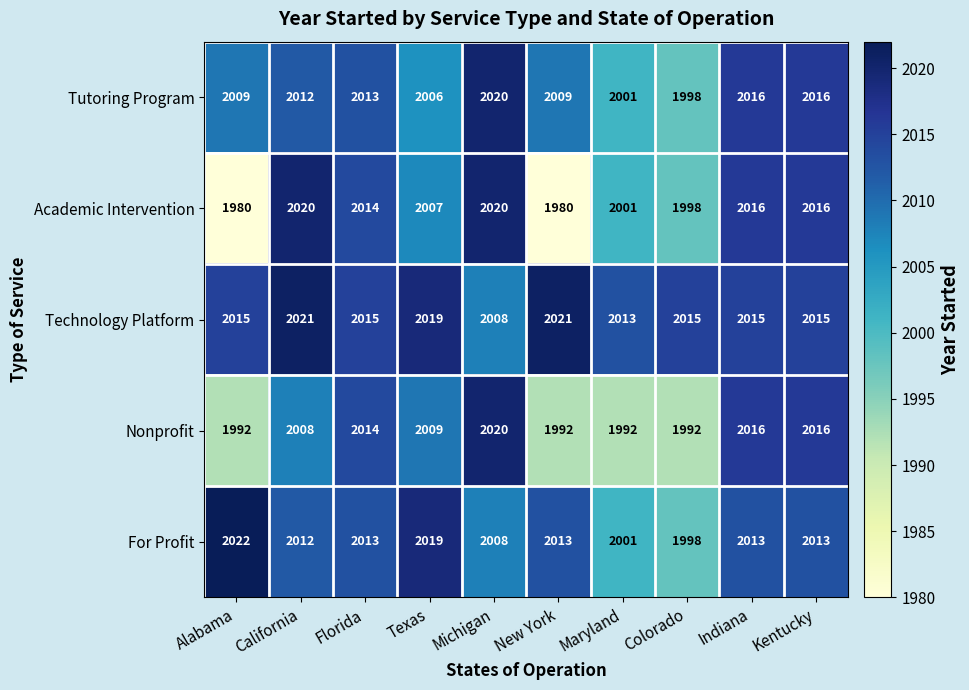

Which series changed the most between Florida and Indiana?

Tutoring Program